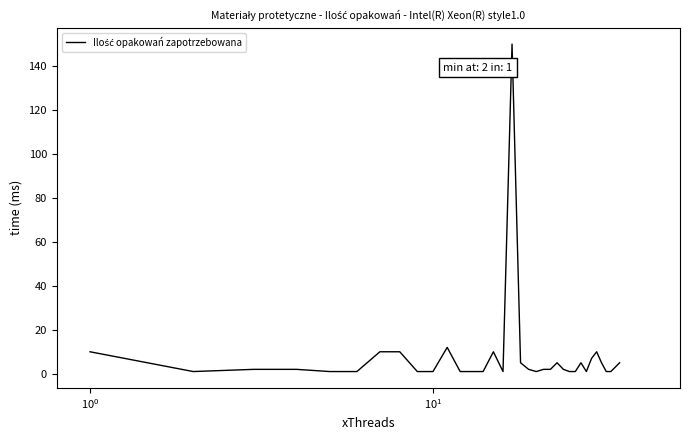

How many lines are shown in the chart?

1